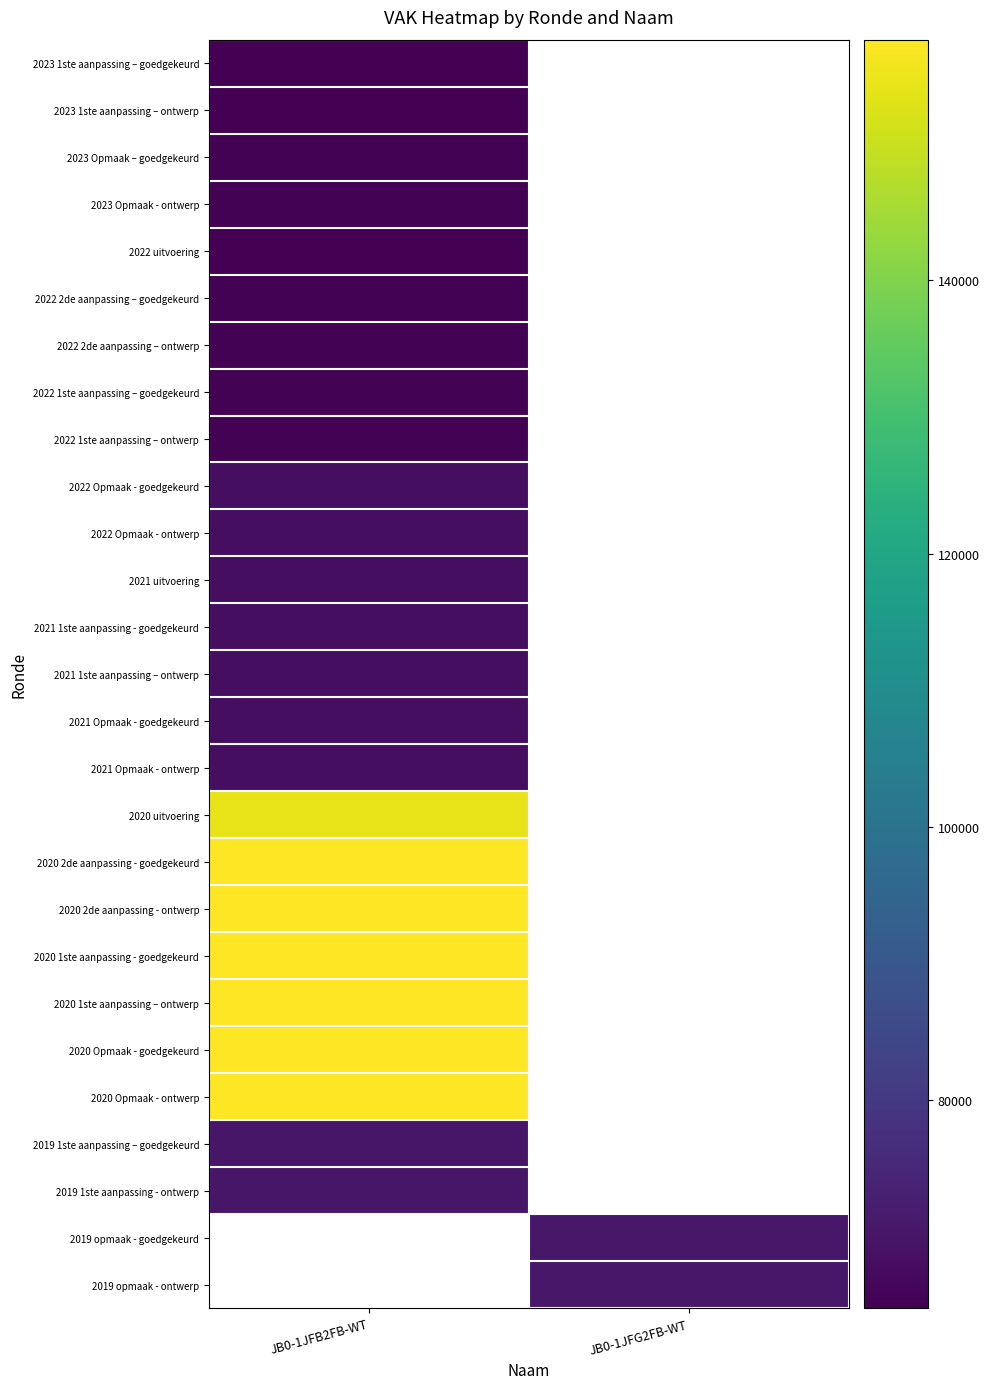

At how many categories does at least one series exceed 154711?

1